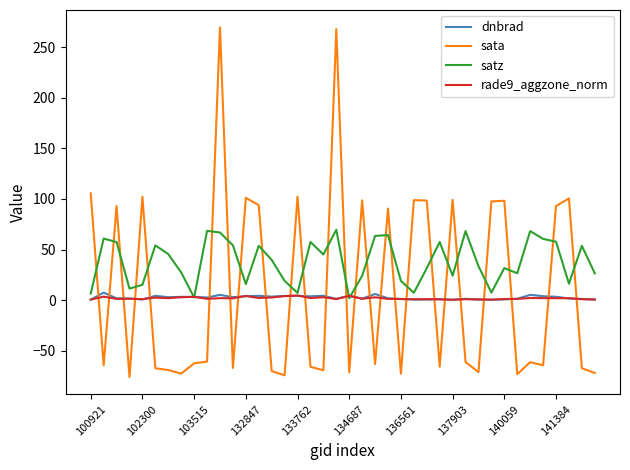

What is the maximum value shown in the chart?

269.6